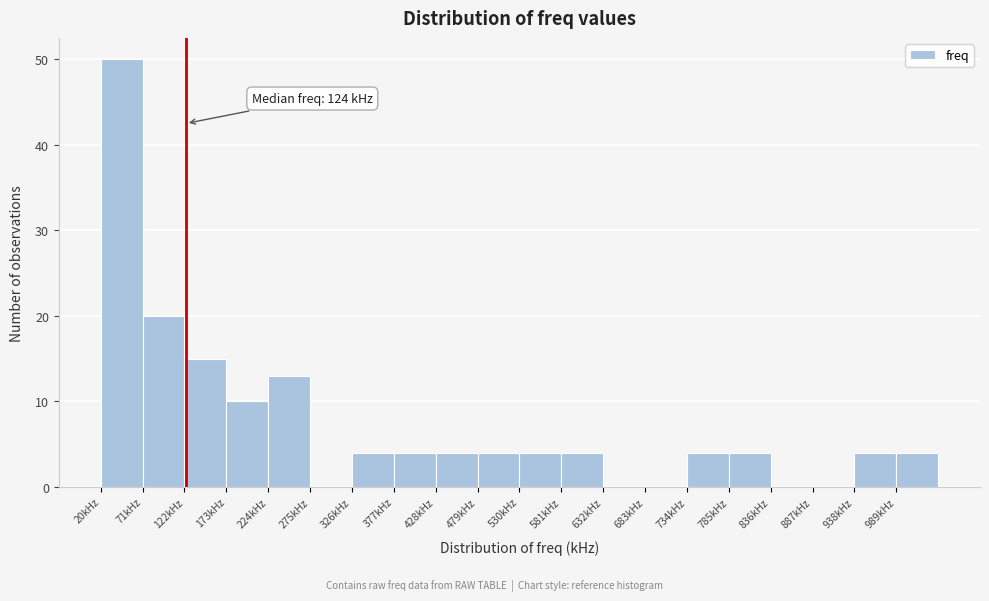

Which range on the x-axis has the tallest bar?

20 to 71